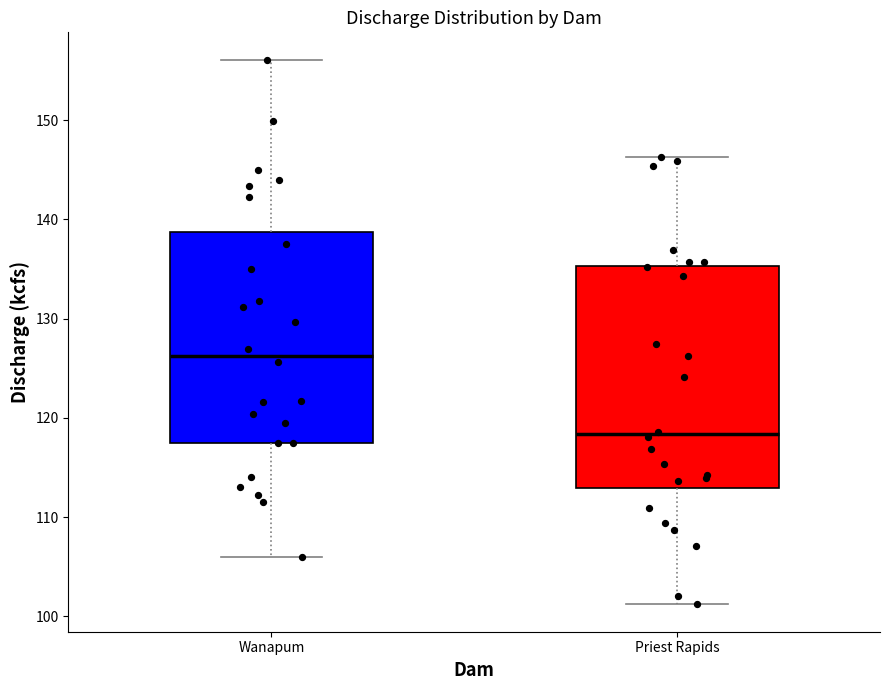

Reading left to right, transcribe this box plot: for each box, give where its median line is, the range the box spans, and where its two whiskers end, as read against the y-axis. The values are not printed on the chart, so give them approximately, as read against the axis.

Wanapum: median 126, box 118 to 139, whiskers 106 to 156
Priest Rapids: median 118, box 113 to 135, whiskers 101 to 146